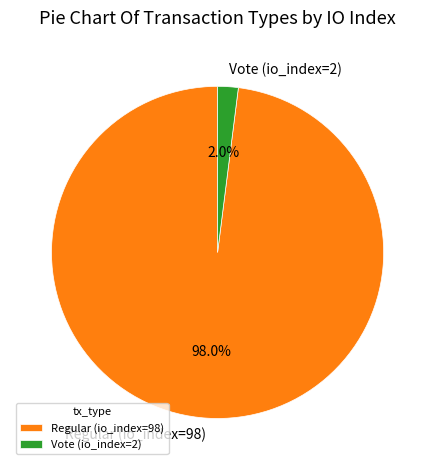

What is the smallest slice in the pie chart?

Vote (io_index=2)